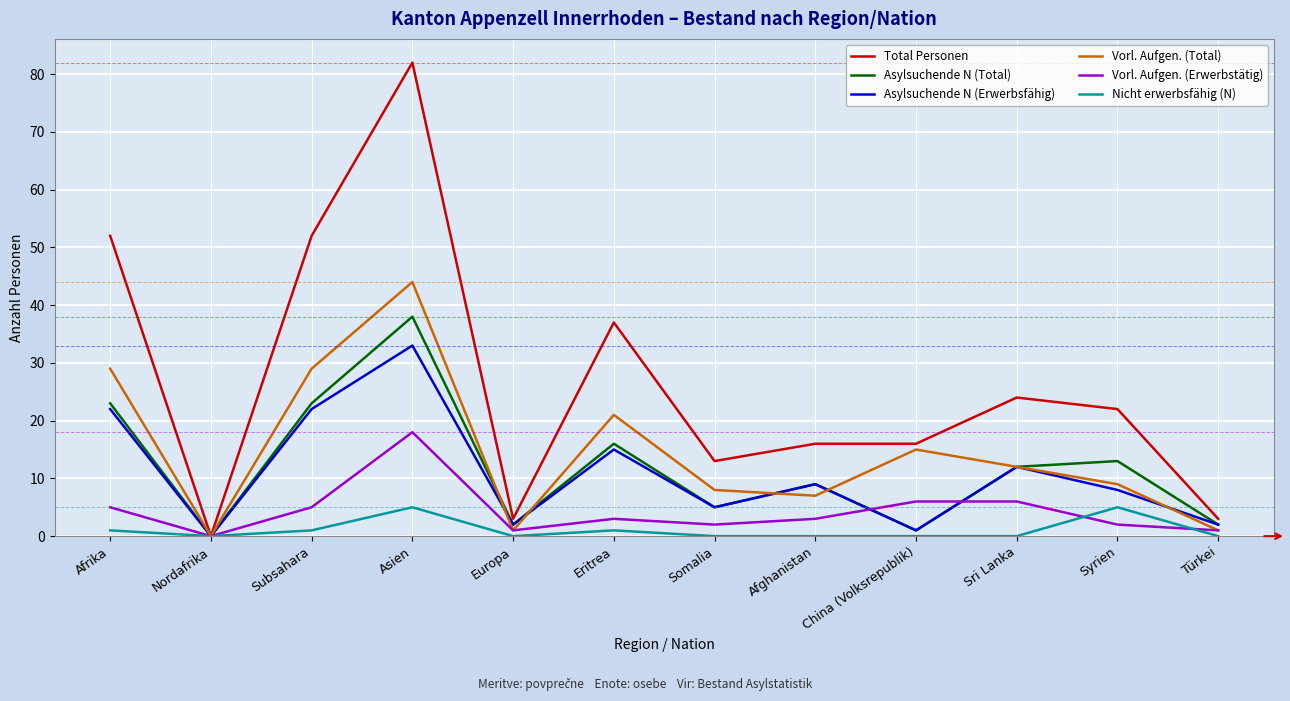

At which category does Nicht erwerbsfähig (N) reach its first local peak?

Asien